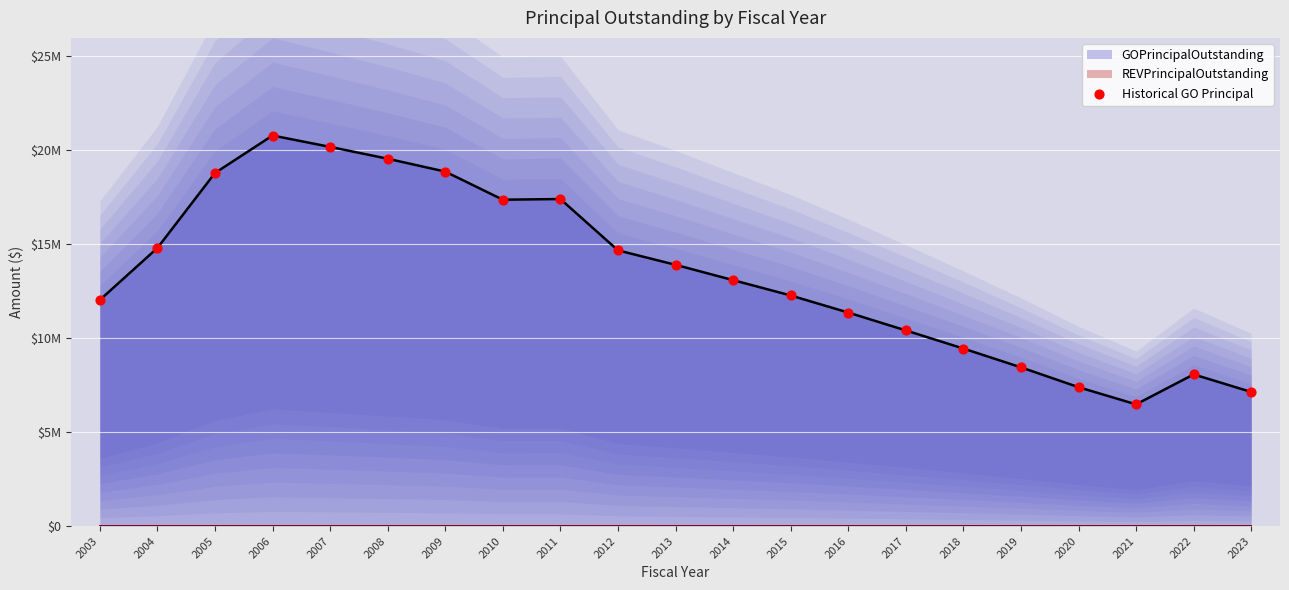

Between 2015 and 2009, which is larger?

2009